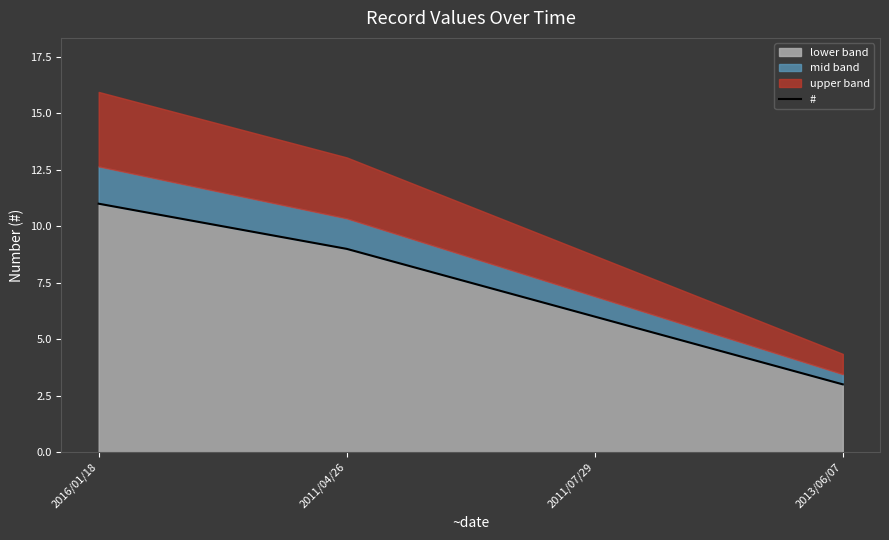

Reading left to right, transcribe all the data shown in this chart.

11	9	6	3